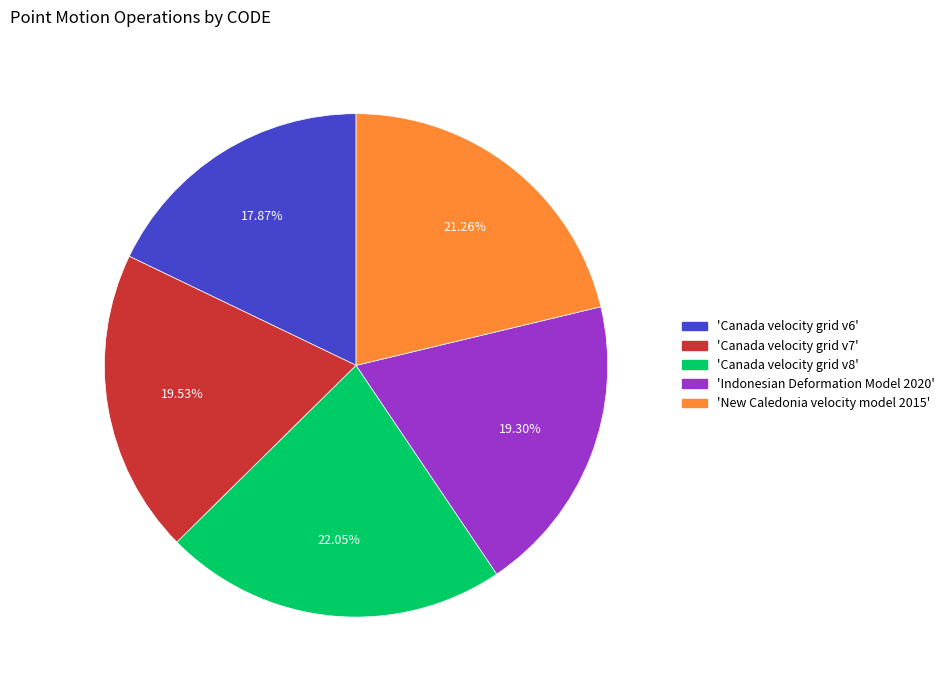

Does any single category account for the majority?

No